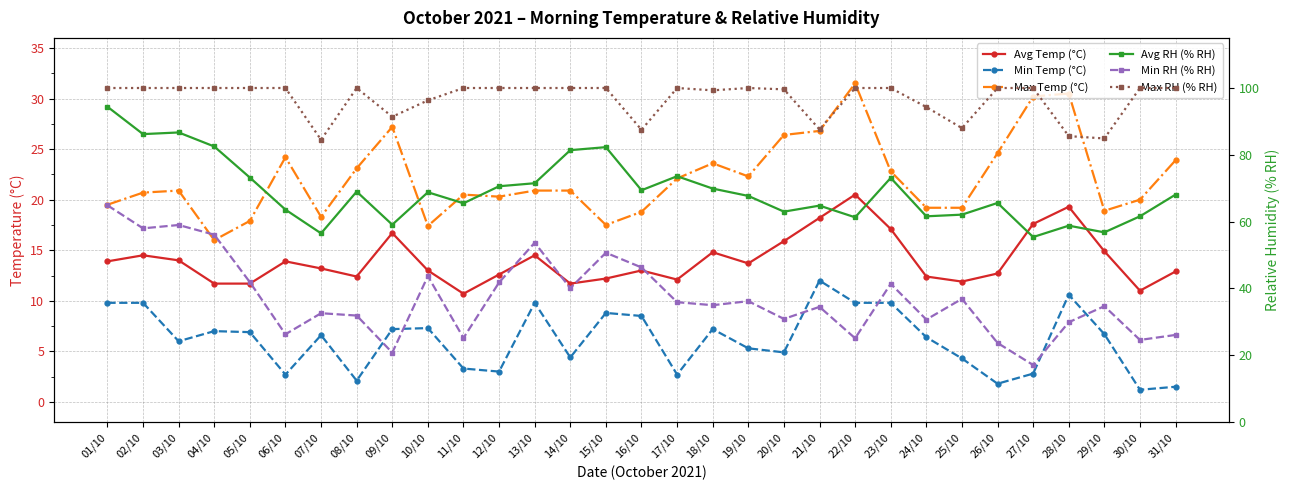

Rank the series at 21/10 from lowest to highest value.

Min Temp (°C), Avg Temp (°C), Max Temp (°C), Min RH (% RH), Avg RH (% RH), Max RH (% RH)